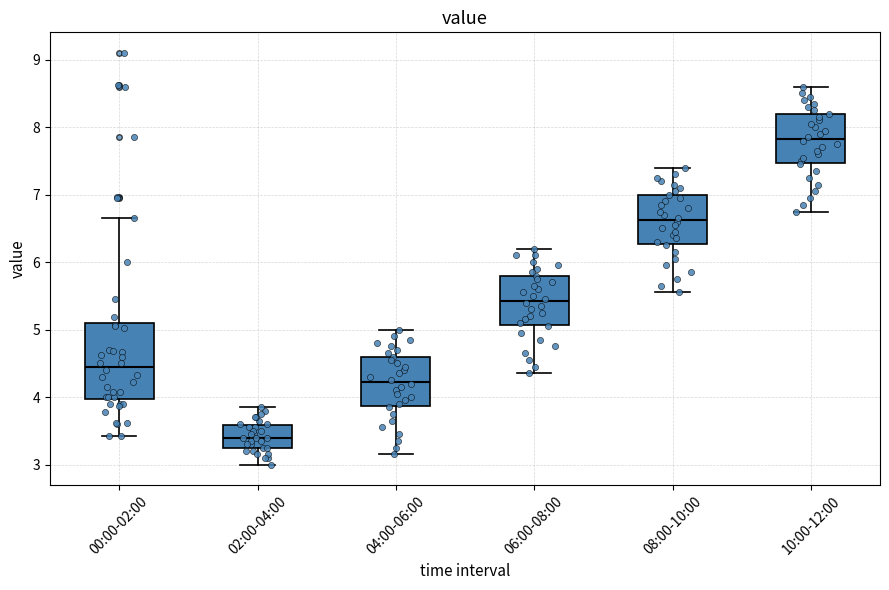

Which box is the tallest, from its lower edge to its upper edge?

00:00-02:00